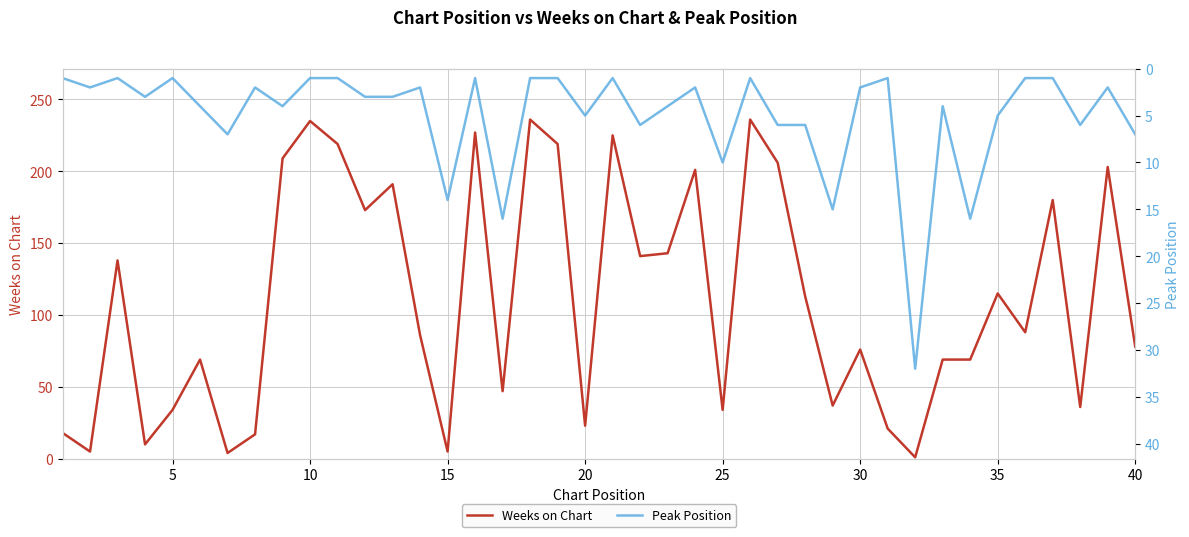

How many series are shown in this chart?

2